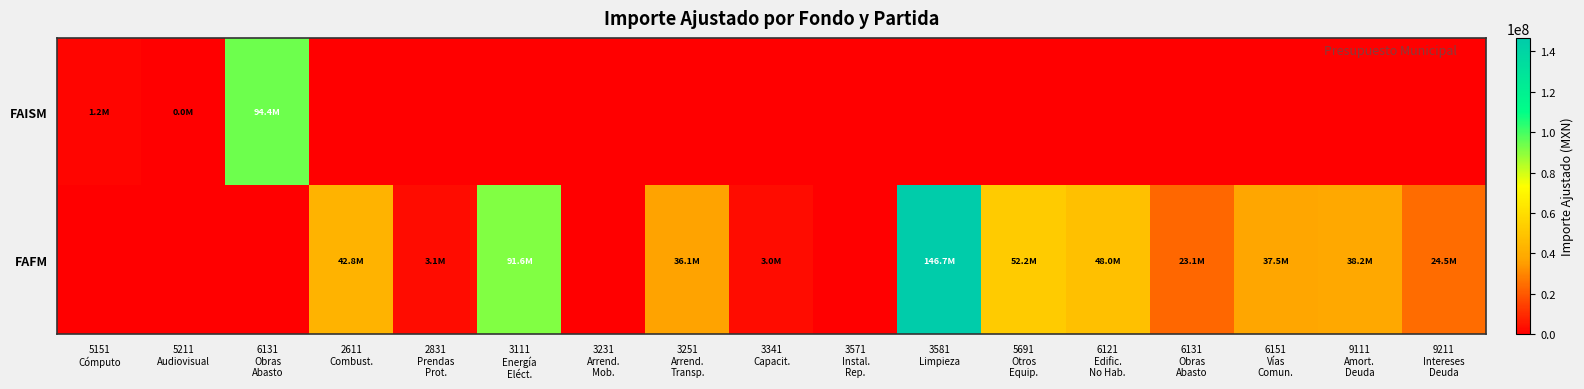

Reading right to left, extract all data points from this chart.

FAISM: 9211
Intereses
Deuda=0.0	9111
Amort.
Deuda=0.0	6151
Vías
Comun.=0.0	6131
Obras
Abasto=0.0	6121
Edific.
No Hab.=0.0	5691
Otros
Equip.=0.0	3581
Limpieza=0.0	3571
Instal.
Rep.=0.0	3341
Capacit.=0.0	3251
Arrend.
Transp.=0.0	3231
Arrend.
Mob.=0.0	3111
Energía
Eléct.=0.0	2831
Prendas
Prot.=0.0	2611
Combust.=0.0	6131
Obras
Abasto=94410547.6	5211
Audiovisual=36563.2	5151
Cómputo=1152889.2
FAFM: 9211
Intereses
Deuda=24529438.9	9111
Amort.
Deuda=38214340.7	6151
Vías
Comun.=37459817.3	6131
Obras
Abasto=23141369.1	6121
Edific.
No Hab.=48039717.8	5691
Otros
Equip.=52155746.0	3581
Limpieza=146672443.7	3571
Instal.
Rep.=0.0	3341
Capacit.=2963500.0	3251
Arrend.
Transp.=36099045.0	3231
Arrend.
Mob.=0.0	3111
Energía
Eléct.=91591520.7	2831
Prendas
Prot.=3067794.0	2611
Combust.=42818929.7	6131
Obras
Abasto=0.0	5211
Audiovisual=0.0	5151
Cómputo=0.0